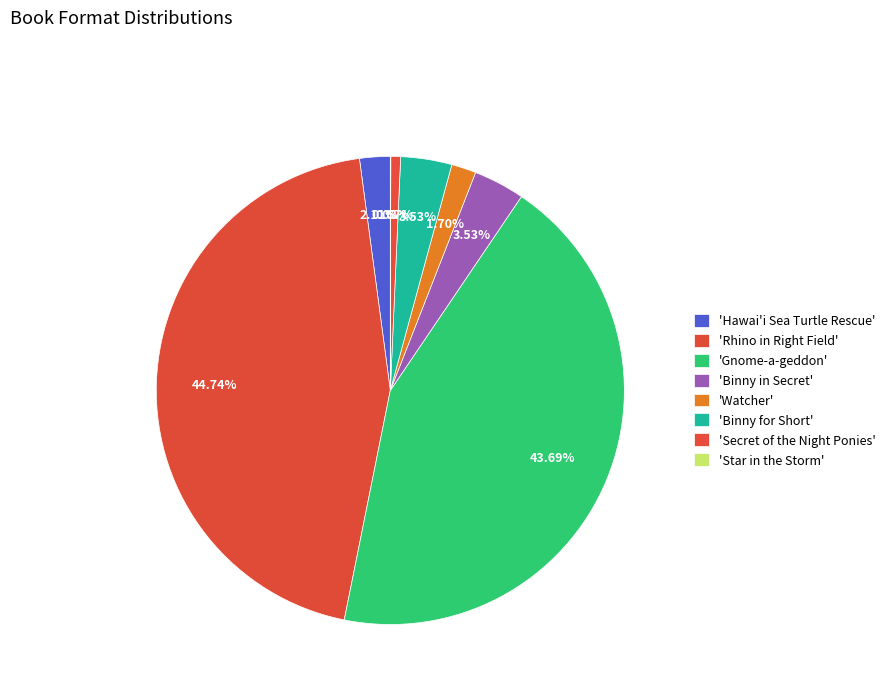

What is the smallest slice in the pie chart?

Star in the Storm